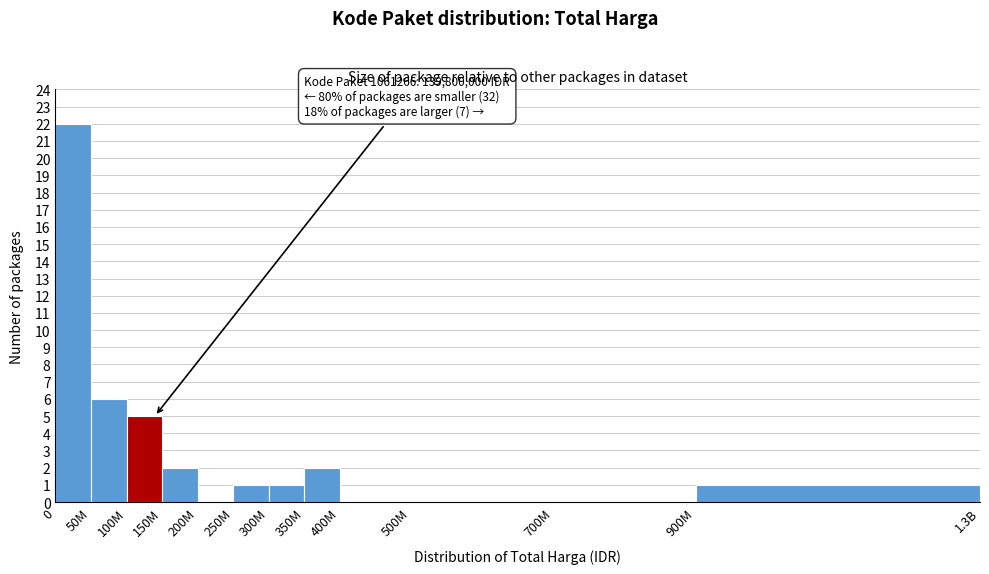

Reading left to right, transcribe all the data shown in this chart.

0=22	50M=6	100M=5	150M=2	200M=0	250M=1	300M=1	350M=2	400M=0	500M=0	700M=0	900M=1